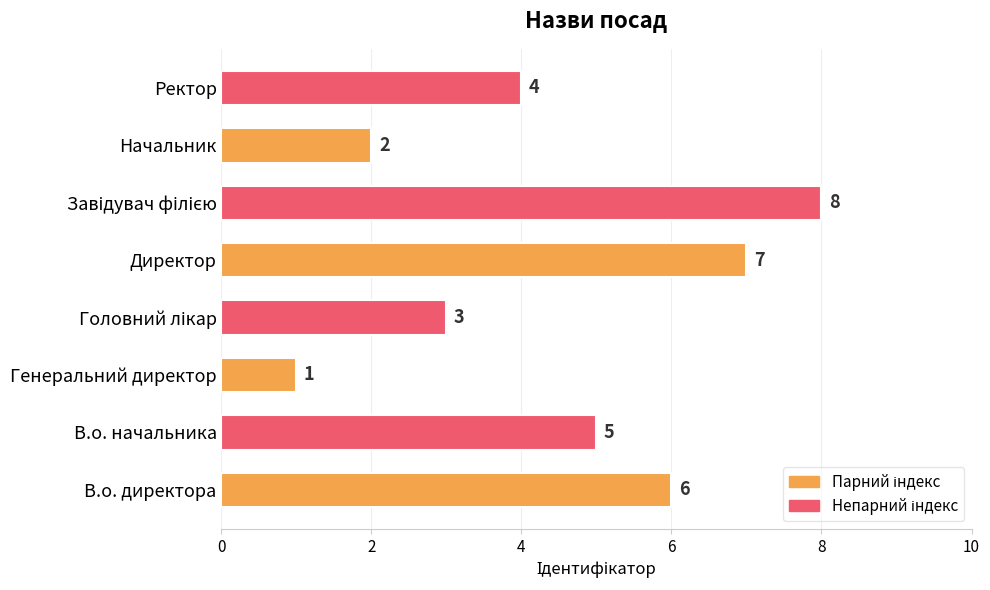

What is the maximum value shown in the chart?

8